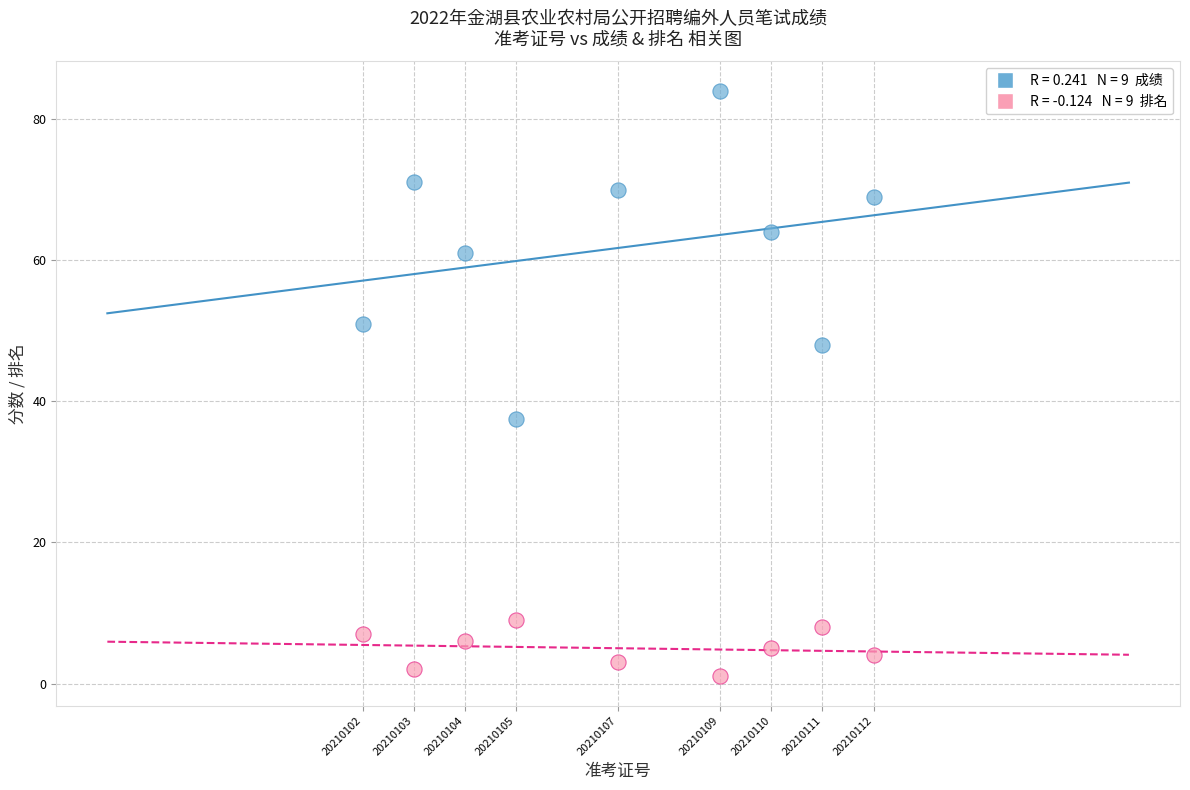

Across all data points, what is the range of Y values (max minus min)?

83.0